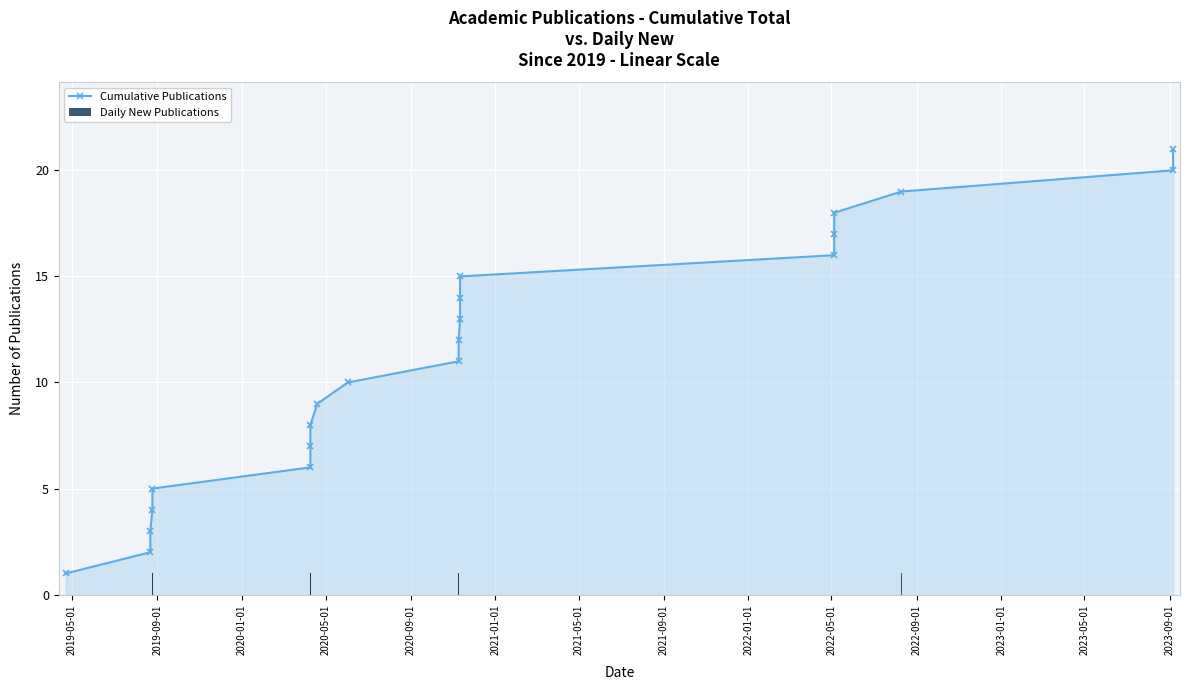

Reading left to right, what are all the values shown in this chart?

Cumulative Publications: 1	2	3	4	5	6	7	8	9	10	11	12	13	14	15	16	17	18	19	20	21
Daily New Publications: 1	1	1	1	1	1	1	1	1	1	1	1	1	1	1	1	1	1	1	1	1